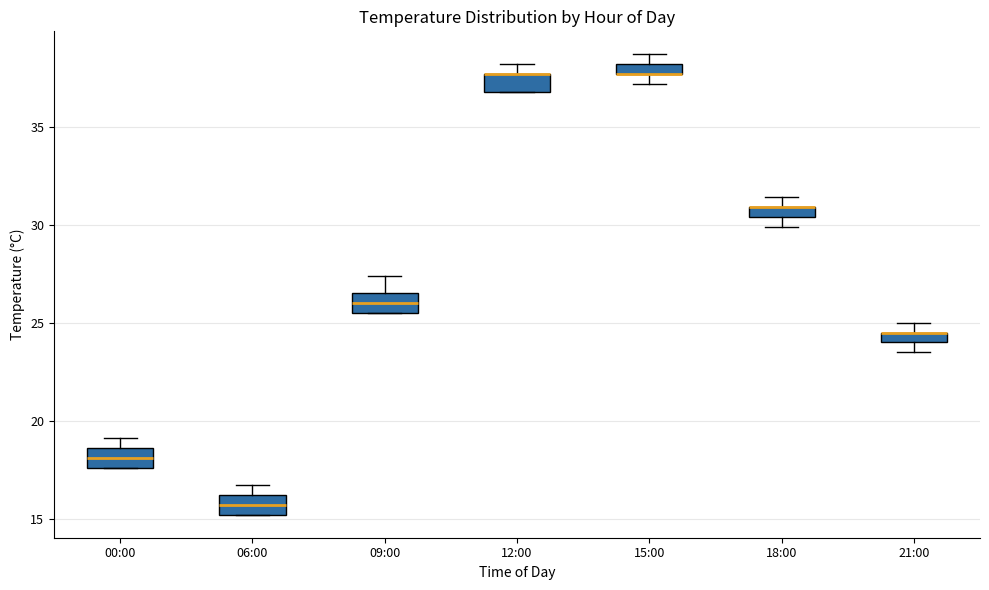

Where does the median line of the box for 00:00 sit on the y-axis? The values are not printed on the chart, so give them approximately, as read against the axis.

18.0